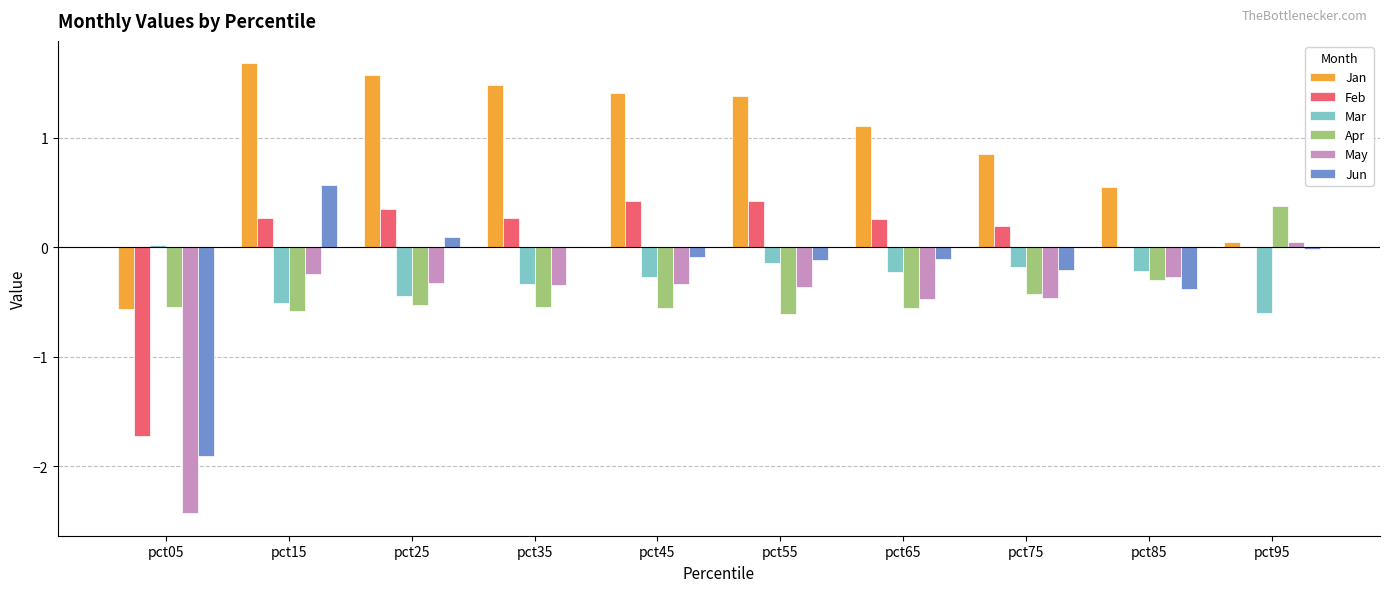

Is it true that May equals -0.1 at pct35?

False